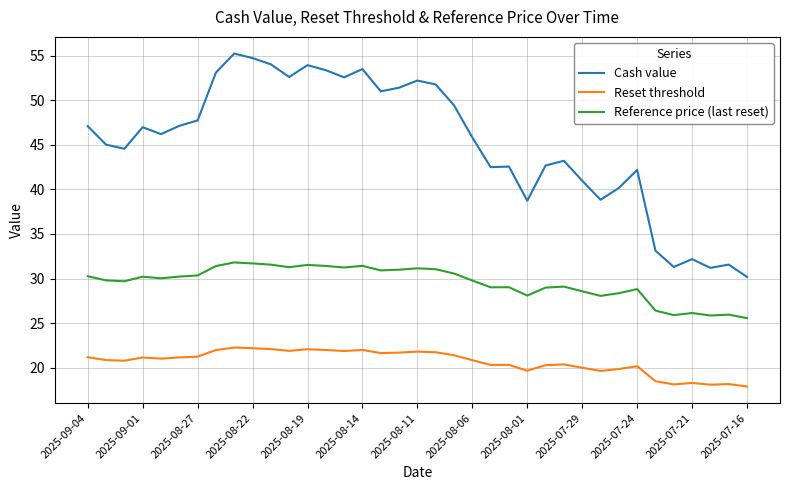

How many lines are shown in the chart?

3